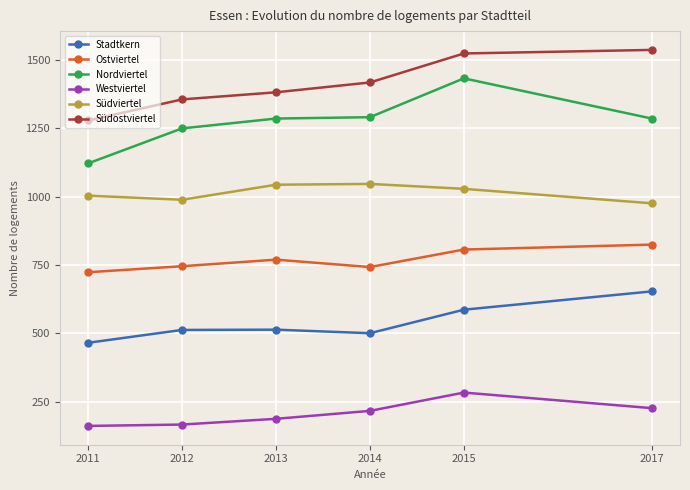

True or false: Südostviertel and Südviertel intersect in this chart.

False